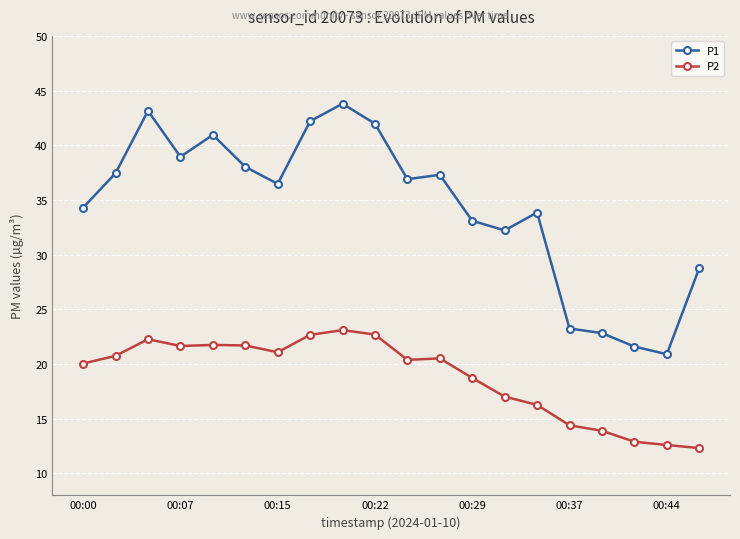

What is the average value of the P2 series?

18.8